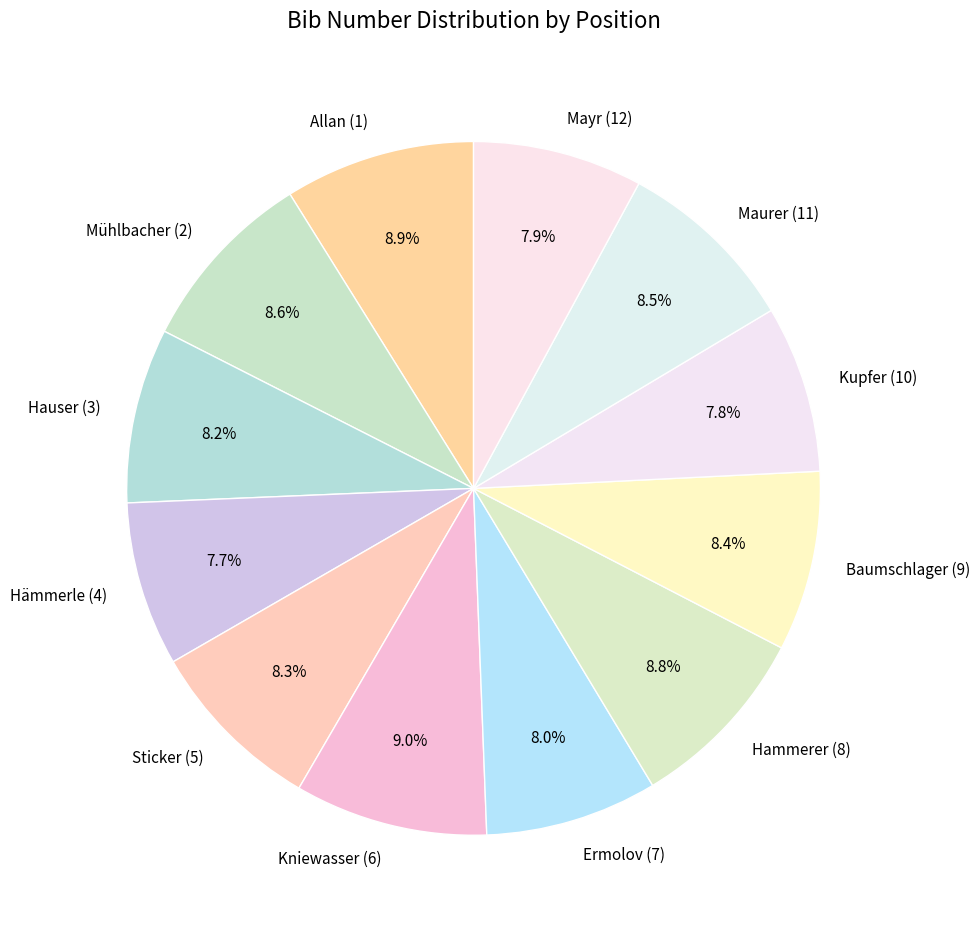

Do Mayr (12) and Hämmerle (4) together represent more than half of the pie?

No